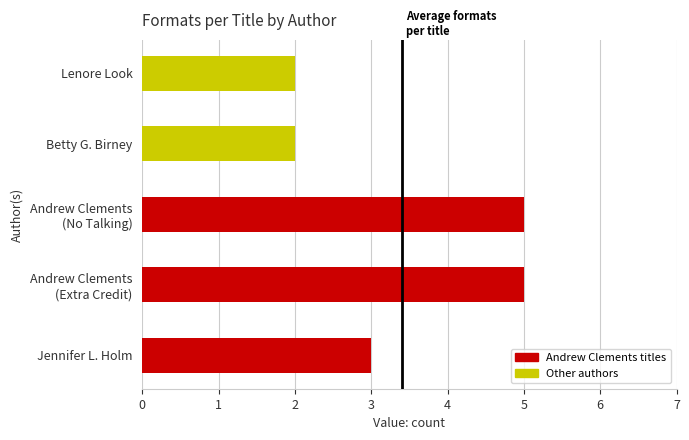

Reading top to bottom, list all the values displayed in this chart.

2	2	5	5	3